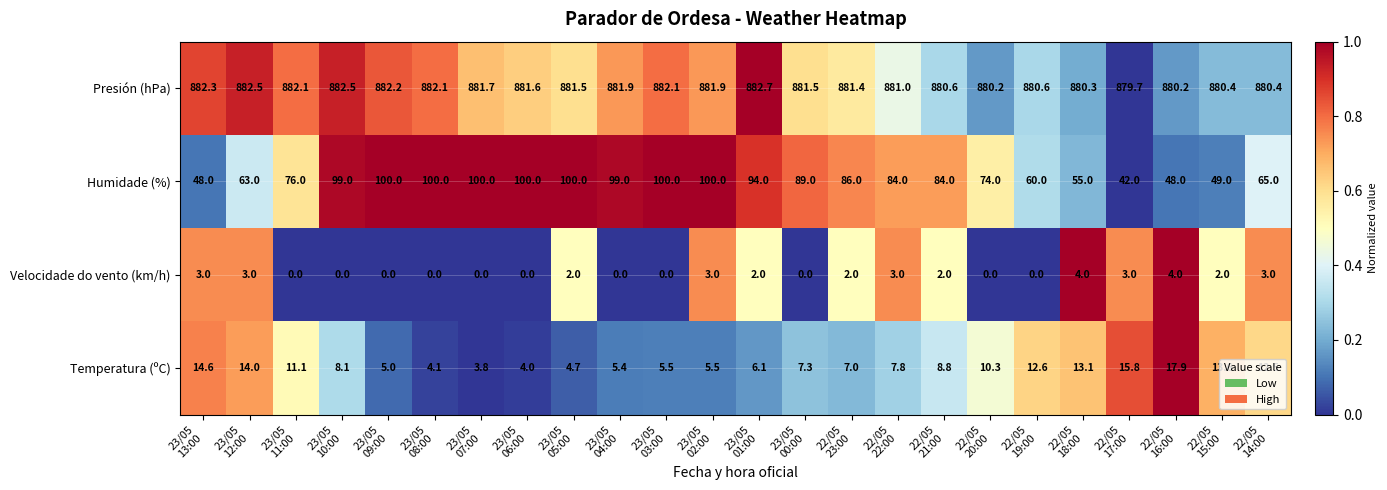

Rank the series by their maximum value, from highest to lowest.

Presión (hPa), Humidade (%), Temperatura (ºC), Velocidade do vento (km/h)